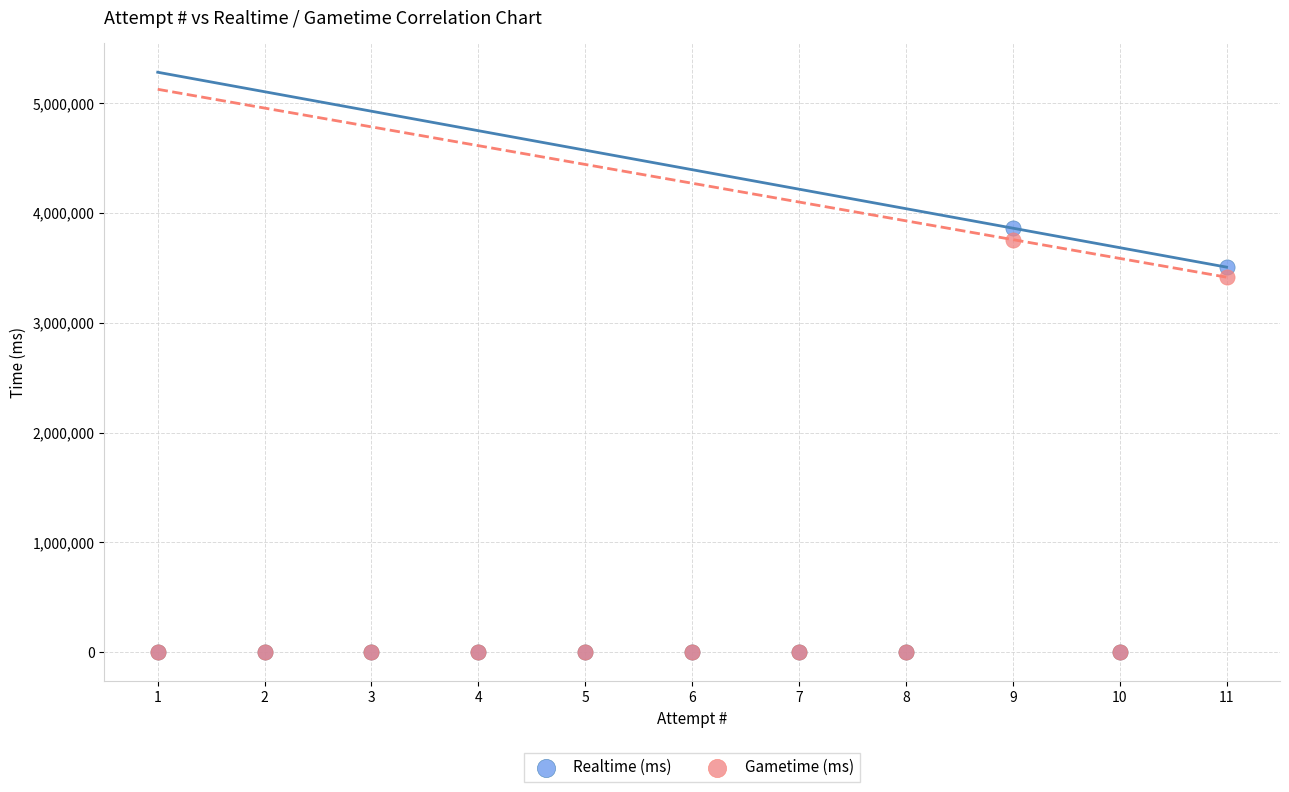

In the Realtime (ms) series, what Y value is closest to 1930992?

3507086